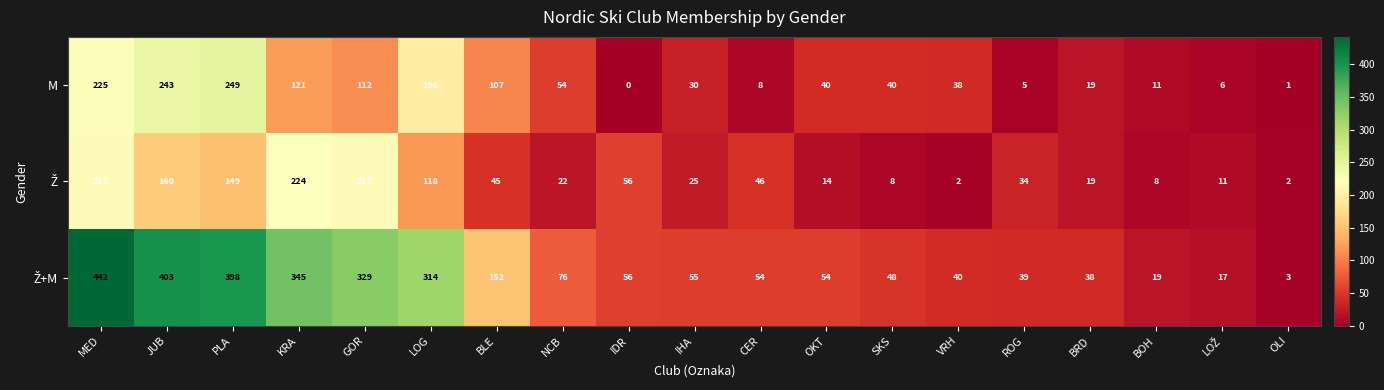

What is the difference between the highest and lowest values at IHA?

30